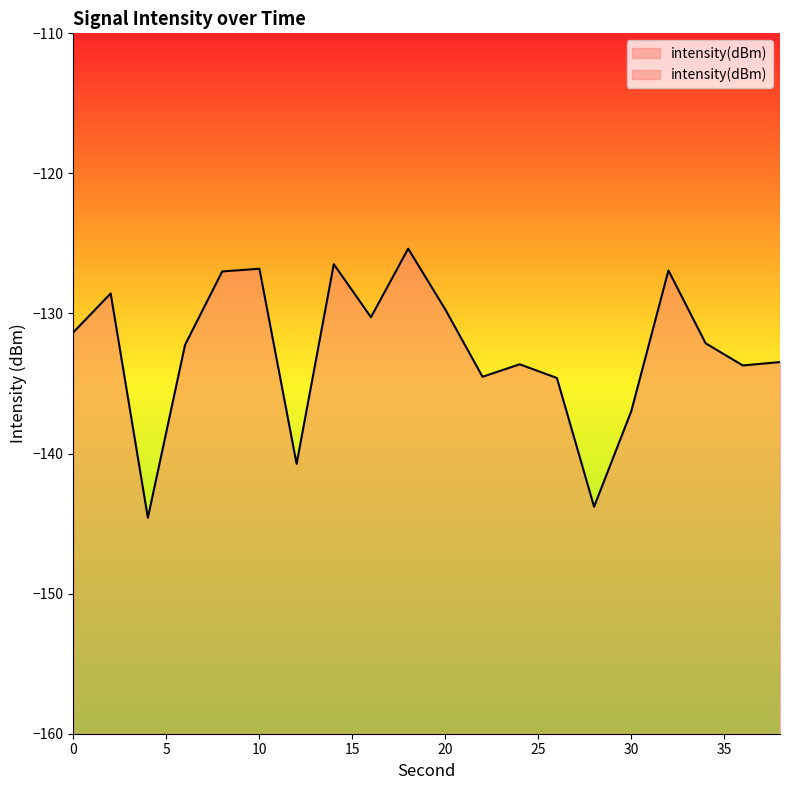

Rank the categories by value from lowest to highest.

4, 28, 12, 30, 26, 22, 36, 24, 38, 6, 34, 0, 16, 20, 2, 8, 32, 10, 14, 18